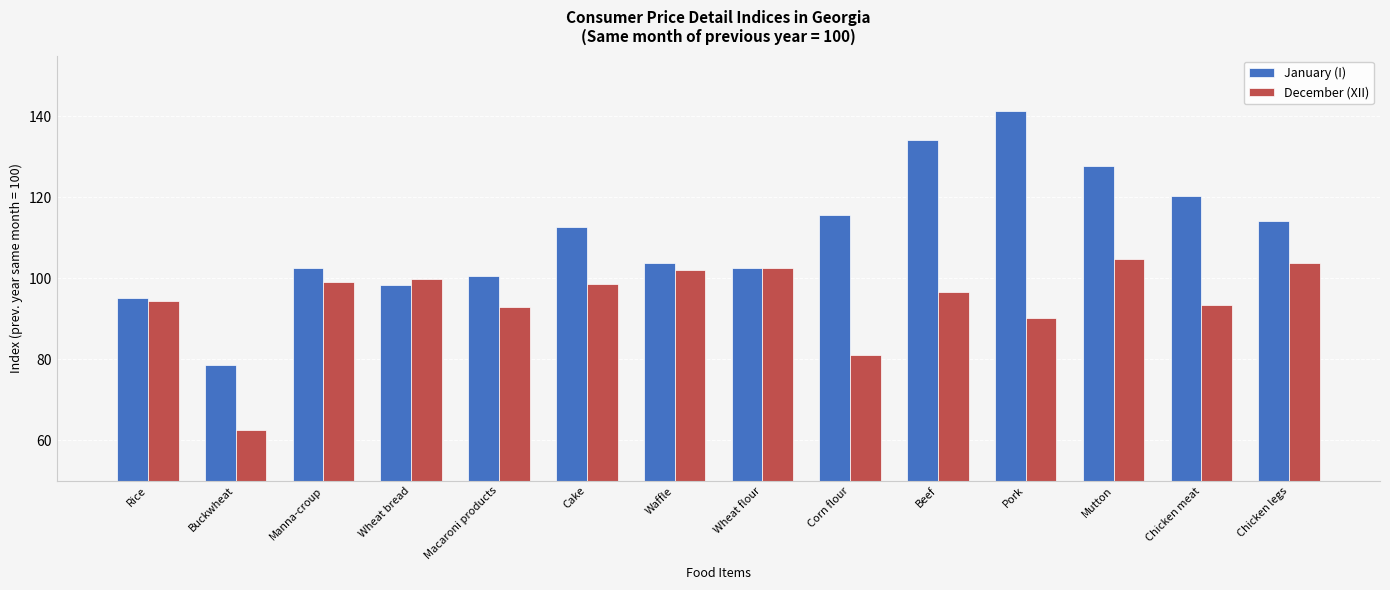

Rank the series by their maximum value, from lowest to highest.

December (XII), January (I)